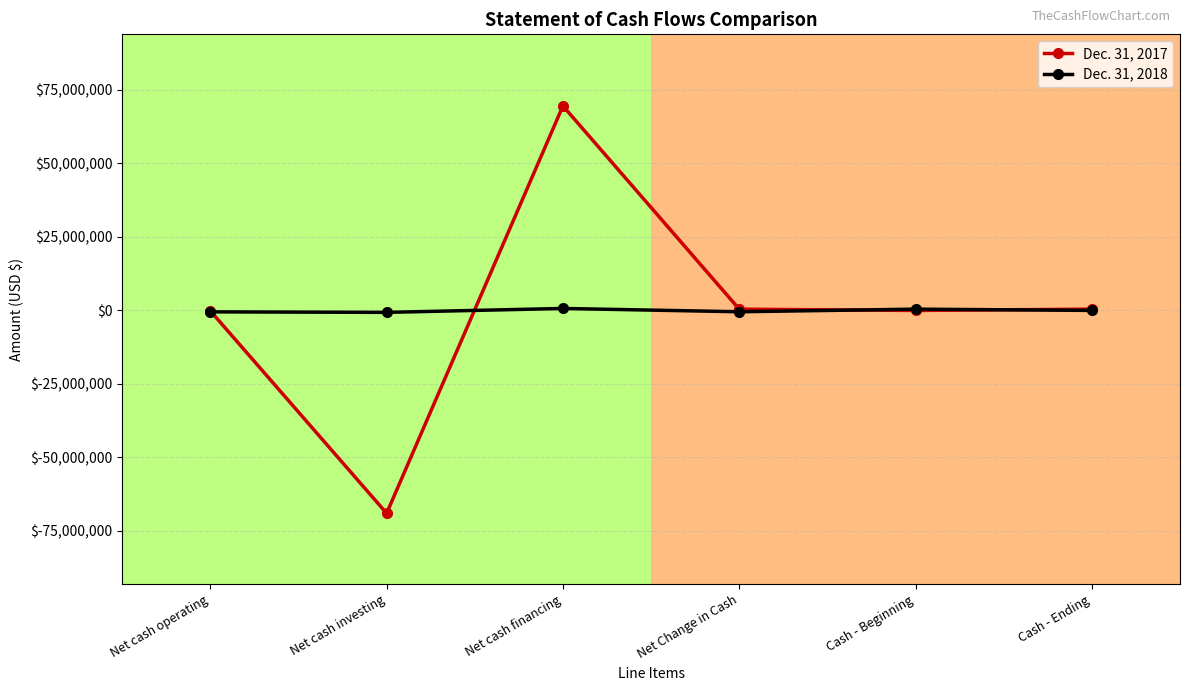

Where is the first local maximum for Dec. 31, 2017?

Net cash financing